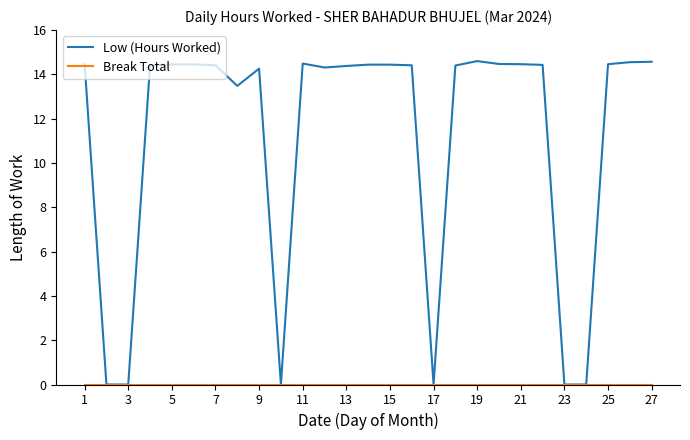

Which series has the largest total across all categories?

Low (Hours Worked)